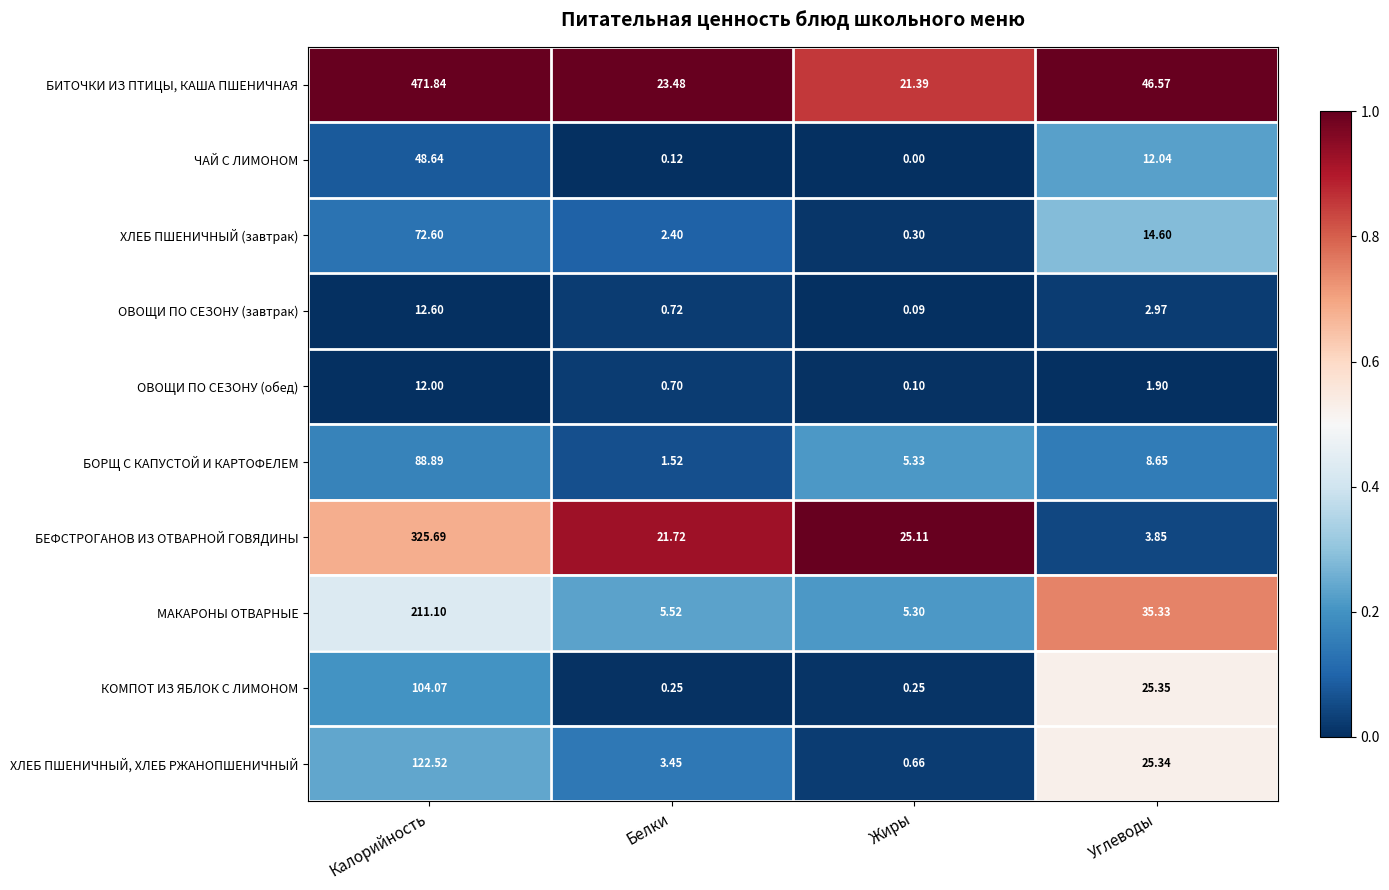

List the series in order of their peak value, highest first.

БИТОЧКИ ИЗ ПТИЦЫ, КАША ПШЕНИЧНАЯ, БЕФСТРОГАНОВ ИЗ ОТВАРНОЙ ГОВЯДИНЫ, МАКАРОНЫ ОТВАРНЫЕ, ХЛЕБ ПШЕНИЧНЫЙ, ХЛЕБ РЖАНОПШЕНИЧНЫЙ, КОМПОТ ИЗ ЯБЛОК С ЛИМОНОМ, БОРЩ С КАПУСТОЙ И КАРТОФЕЛЕМ, ХЛЕБ ПШЕНИЧНЫЙ (завтрак), ЧАЙ С ЛИМОНОМ, ОВОЩИ ПО СЕЗОНУ (завтрак), ОВОЩИ ПО СЕЗОНУ (обед)